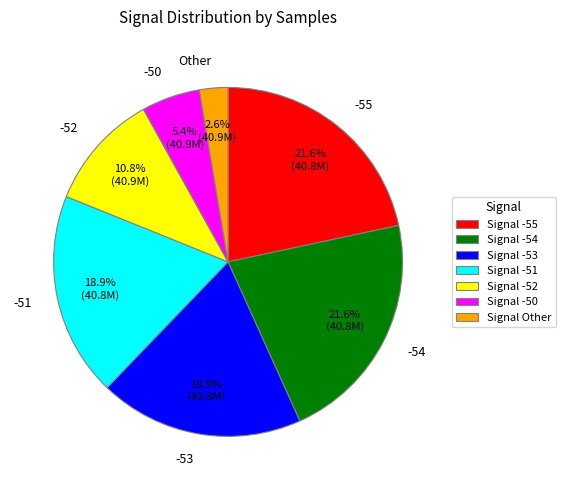

How many segments does this pie chart have?

7